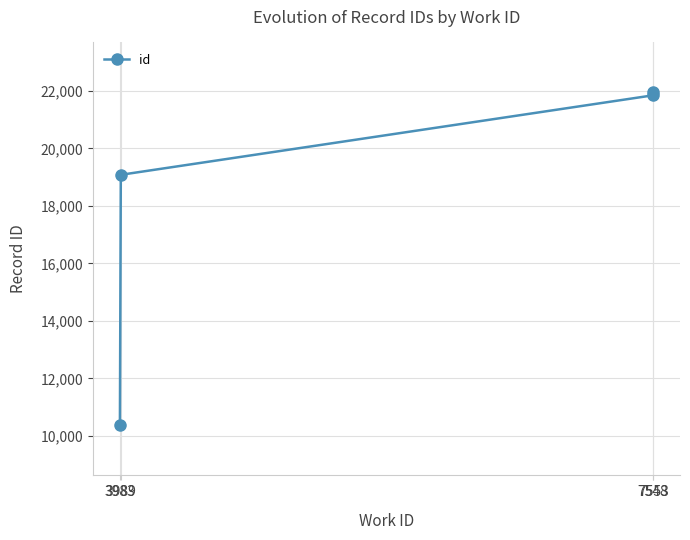

How many lines are shown in the chart?

1